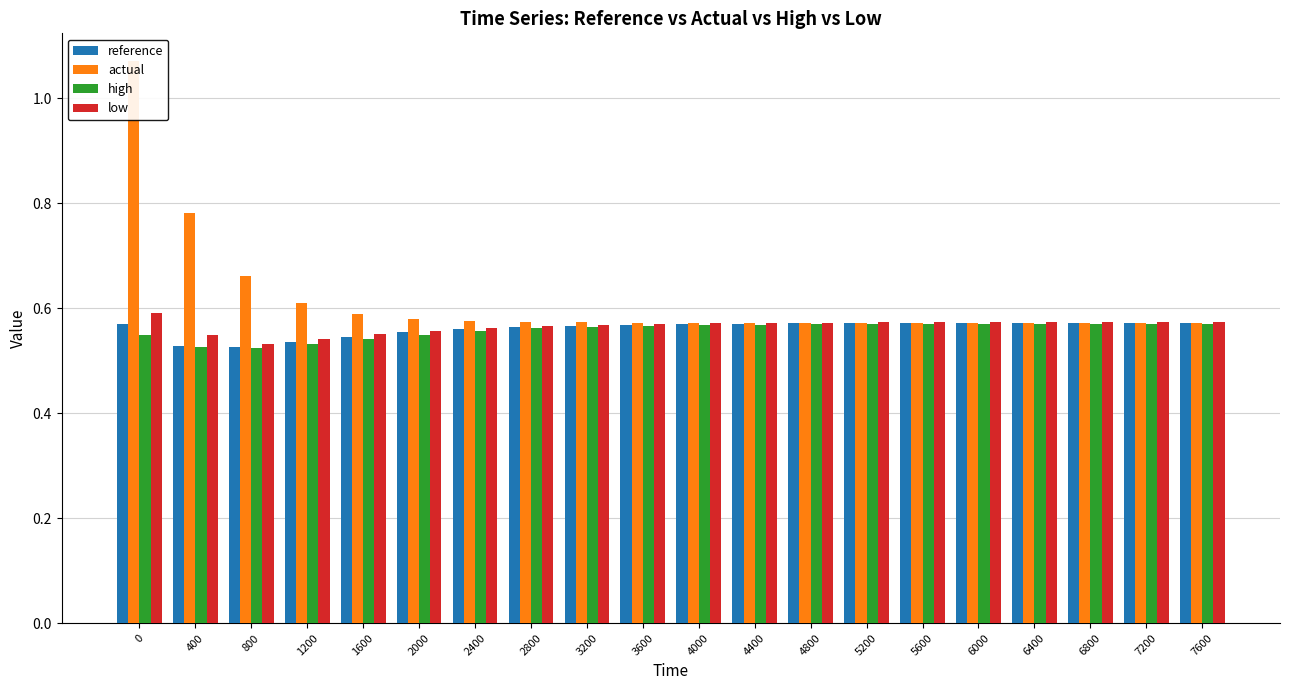

At which category does the chart reach its minimum across all series?

800